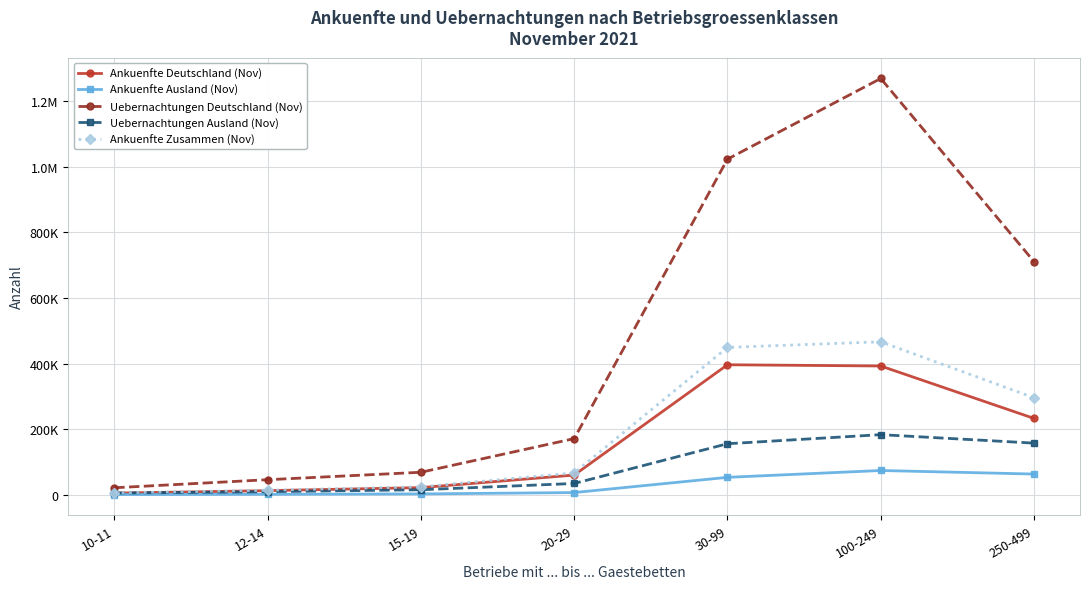

Does the chart have visible grid lines?

Yes